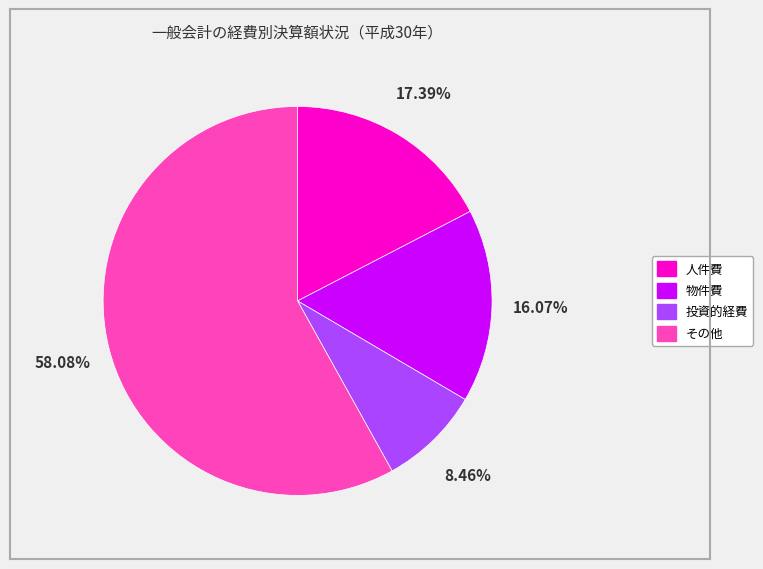

Does any single category account for the majority?

Yes